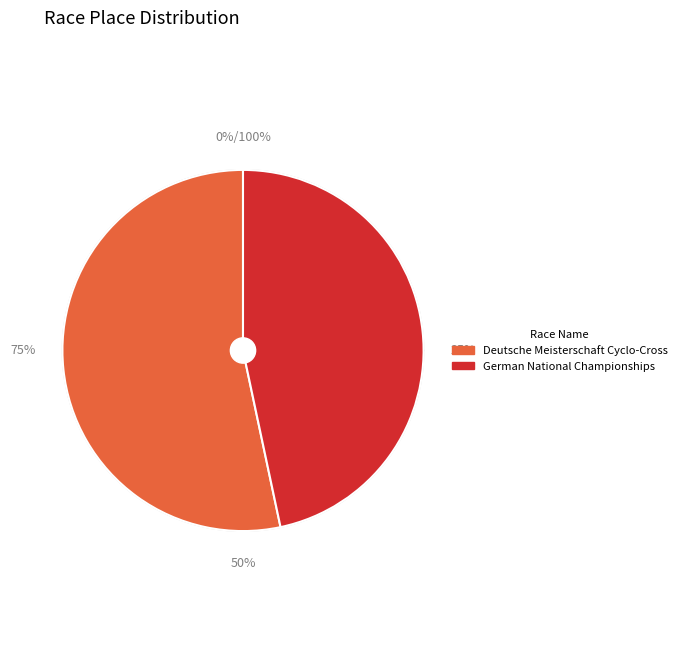

Is it true that Deutsche Meisterschaft Cyclo-Cross is 53% of the pie?

True